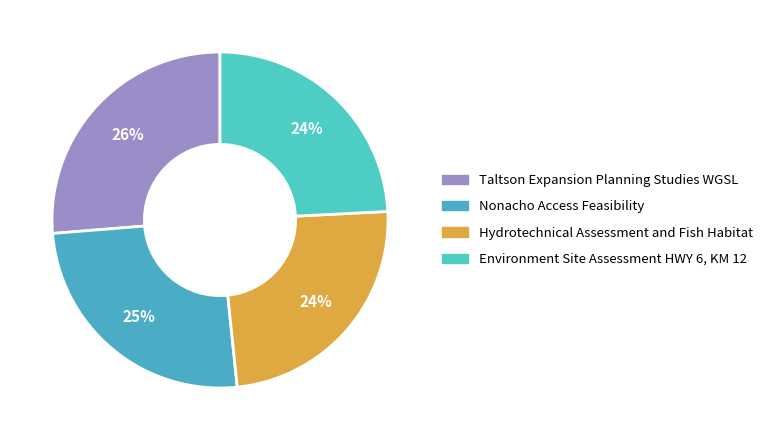

How many slices are in this pie chart?

4